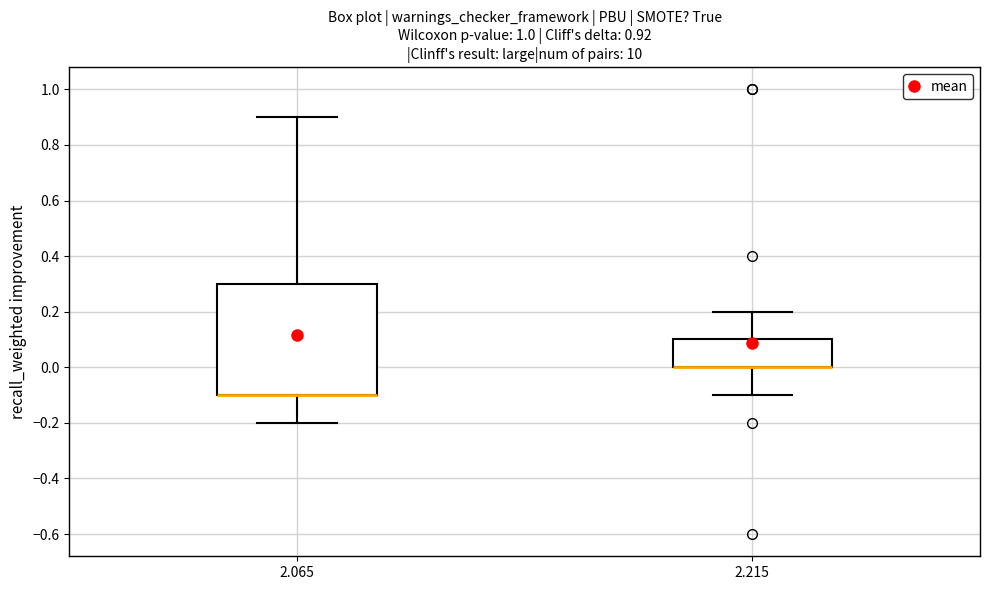

Which box is the tallest, from its lower edge to its upper edge?

2.065